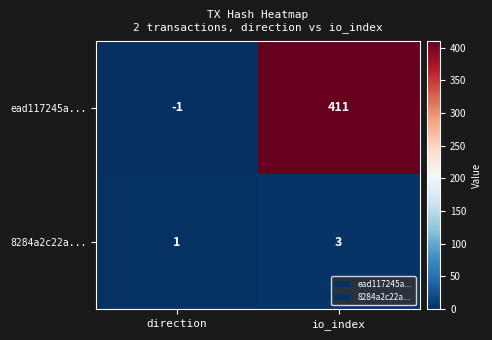

Count the number of data series in this chart.

2